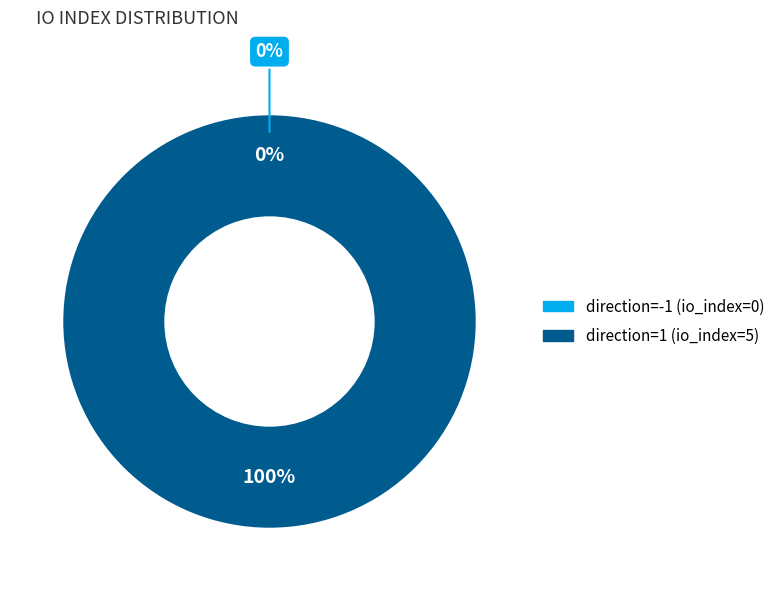

What percentage do direction=-1 (io_index=0) and direction=1 (io_index=5) together represent?

100.0%